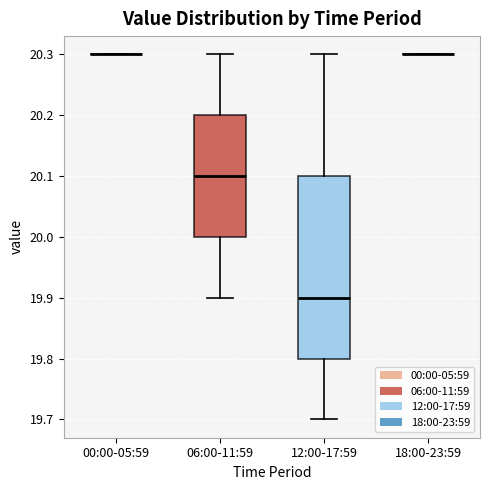

Reading left to right, read every box against the y-axis: the position of its median line, the range the box covers, and the ends of its whiskers. The values are not printed on the chart, so give them approximately, as read against the axis.

00:00-05:59: box collapsed to a line at 20.3, whiskers 20.3 to 20.3
06:00-11:59: median 20.1, box 20.0 to 20.2, whiskers 19.9 to 20.3
12:00-17:59: median 19.9, box 19.8 to 20.1, whiskers 19.7 to 20.3
18:00-23:59: box collapsed to a line at 20.3, whiskers 20.3 to 20.3